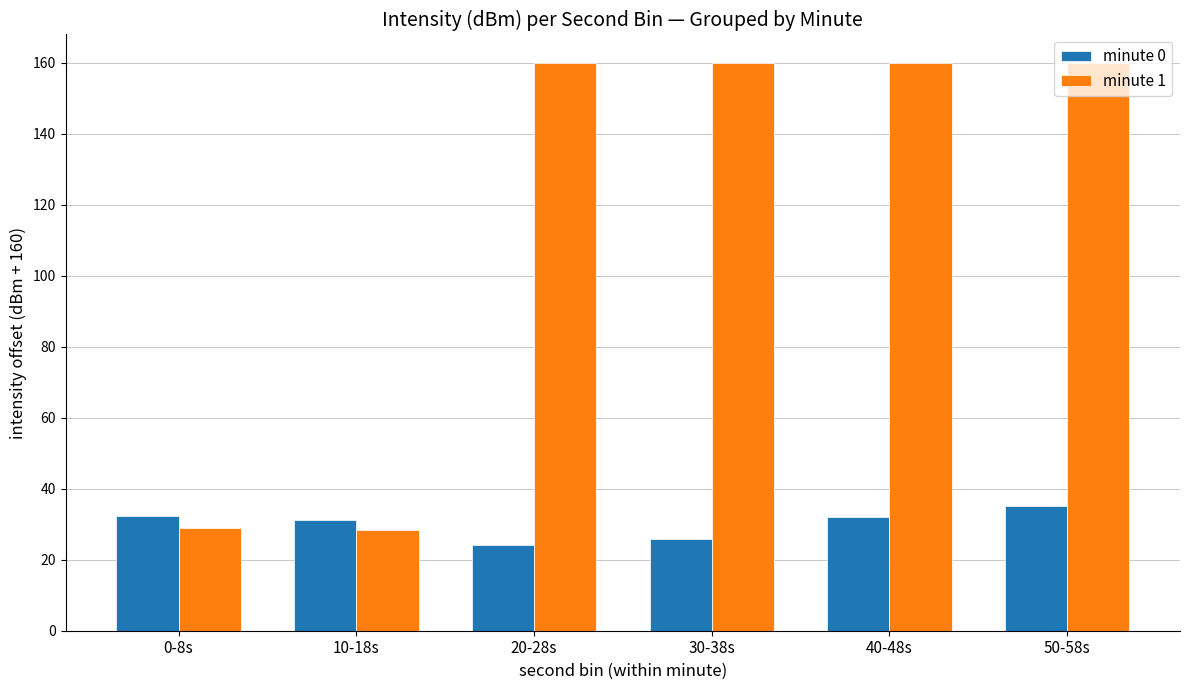

True or false: minute 0 has a value of 49.3 at 10-18s.

False